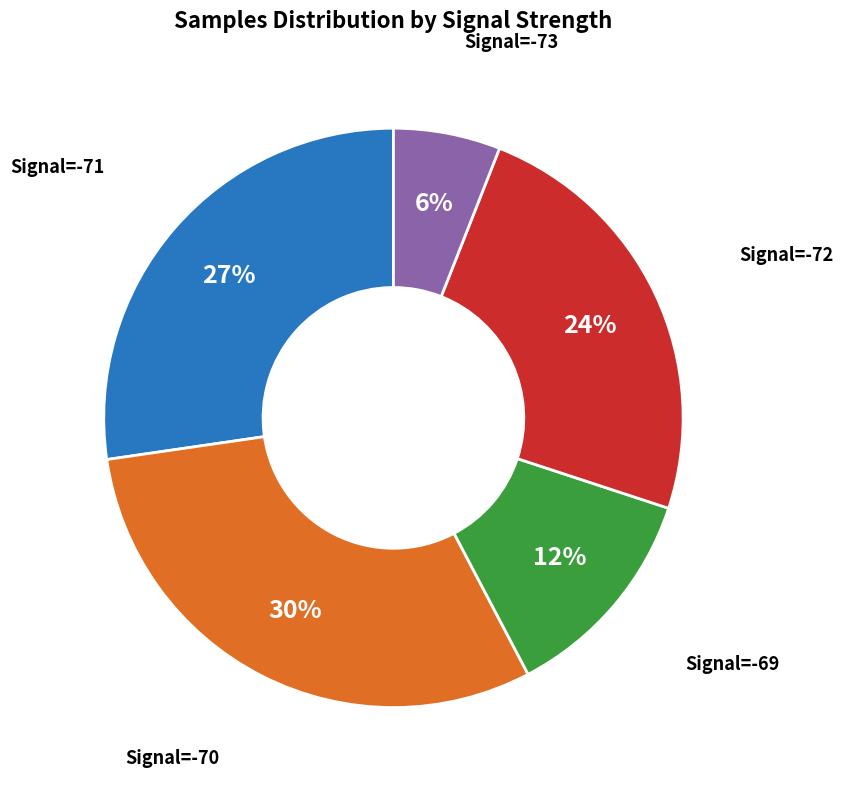

Combined, do Signal=-69 and Signal=-70 account for over 50%?

No